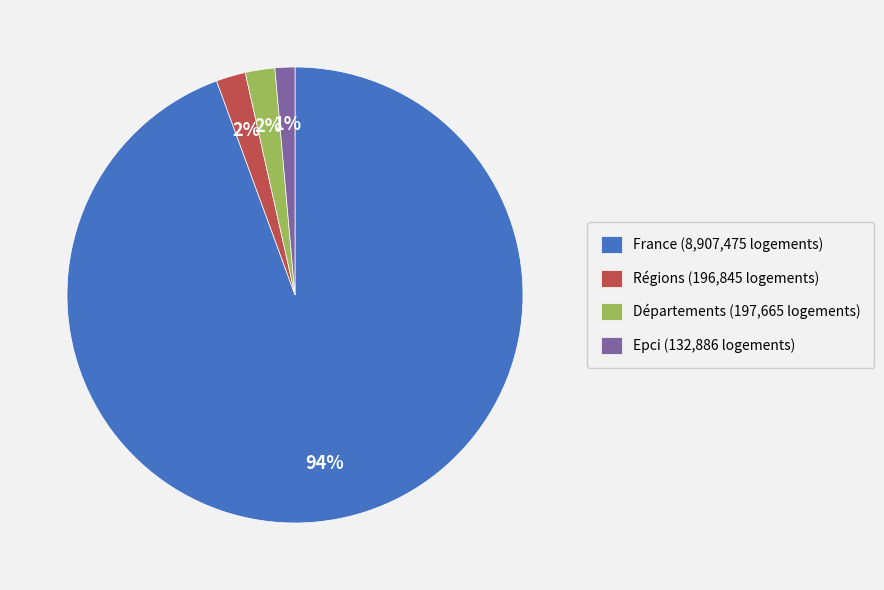

To the nearest percent, what portion does Régions (196,845 logements) represent?

2%